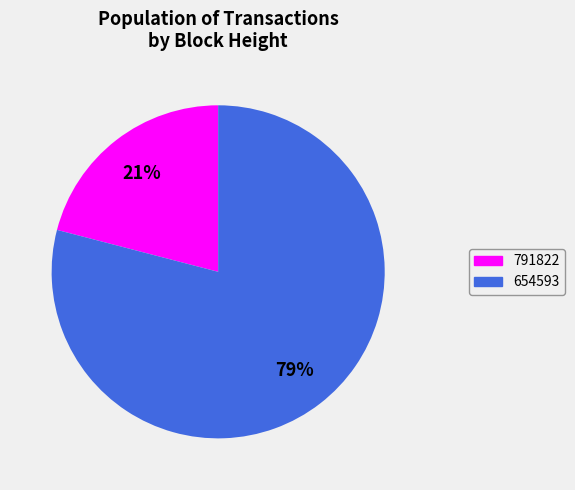

Do 654593 and 791822 together represent more than half of the pie?

Yes